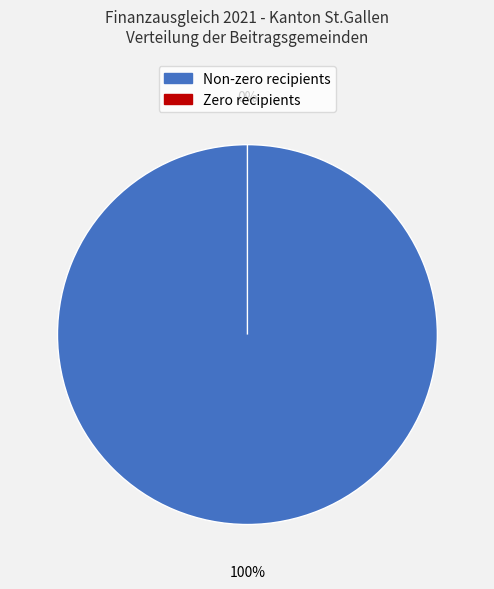

The Untereggen slice represents 2% of the pie. True or false?

True